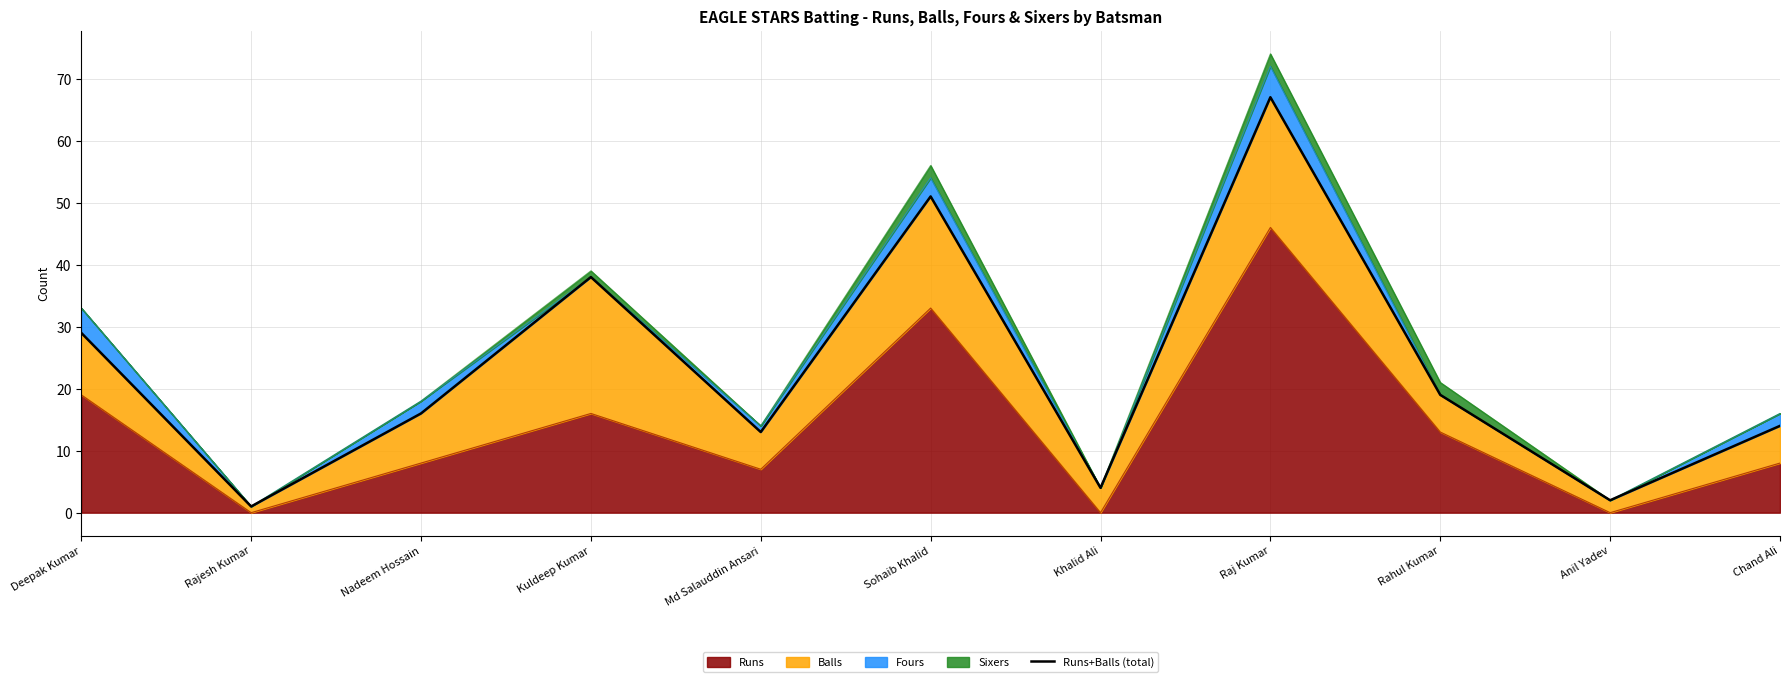

Reading left to right, list all the values displayed in this chart.

29	1	16	38	13	51	4	67	19	2	14